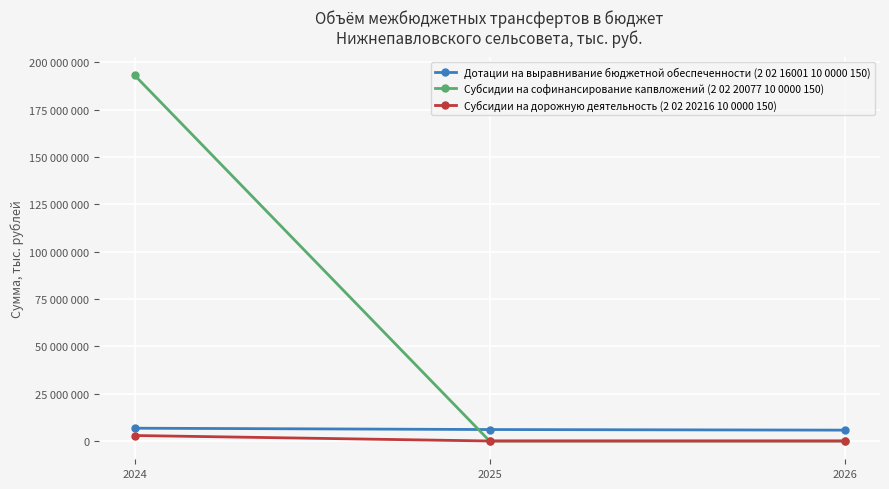

What is the maximum value shown in the chart?

193155500